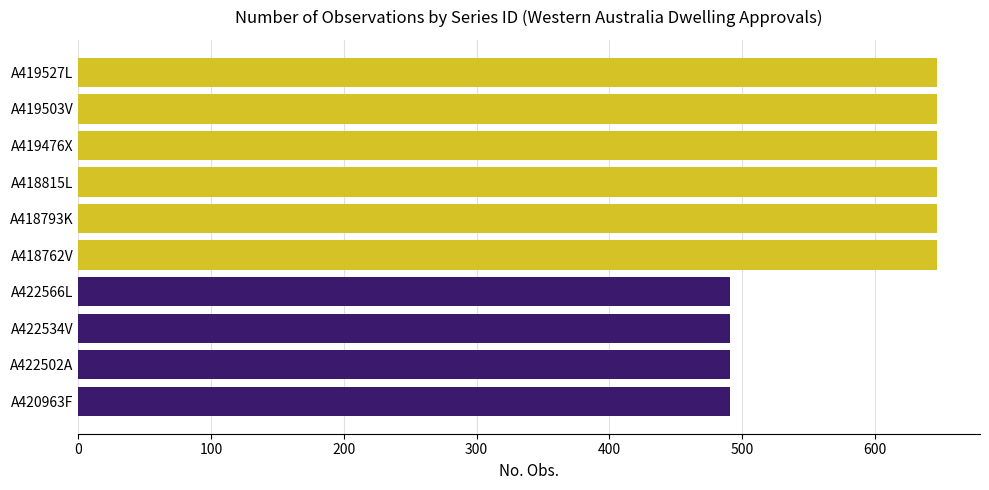

True or false: the data shows 491 at A422502A.

True